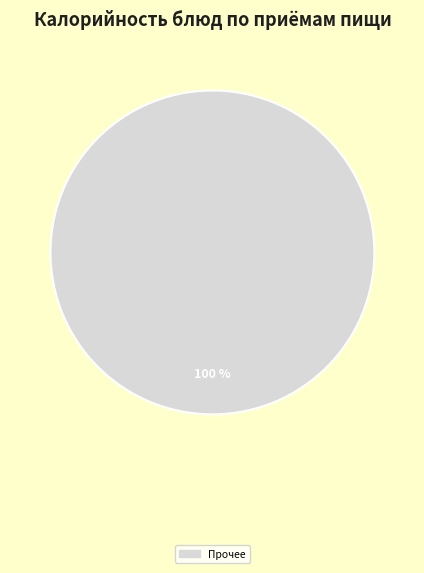

Does any single category account for the majority?

Yes